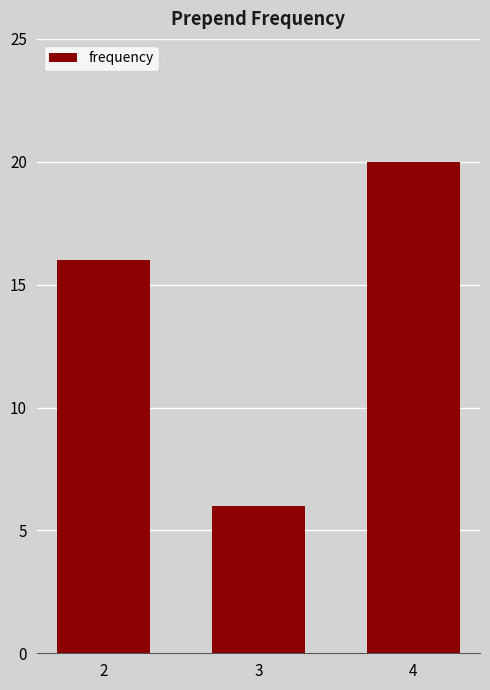

Which label corresponds to the largest value in the chart?

4